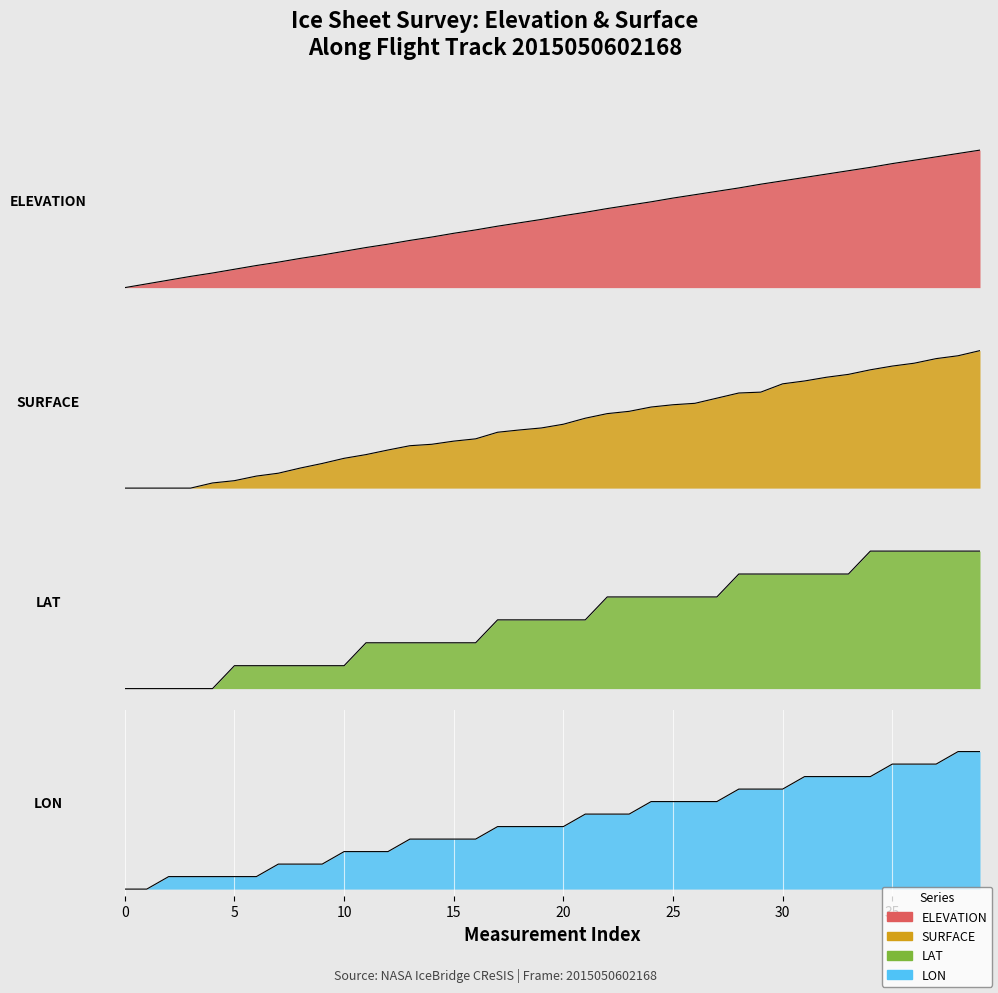

The value of SURFACE at 0 is 0.7. True or false?

False